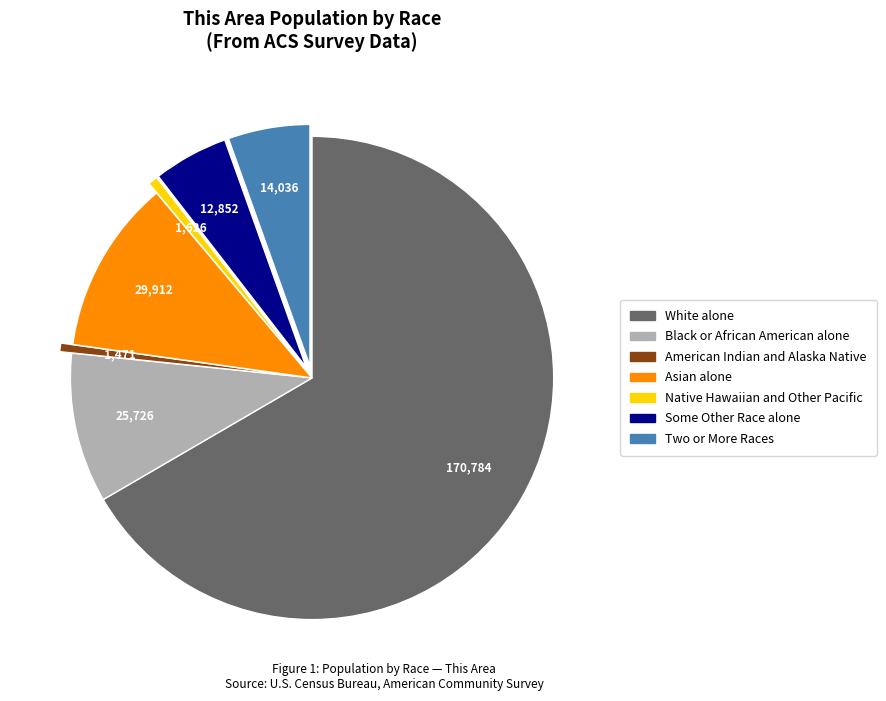

Is it true that White alone is 67% of the pie?

True